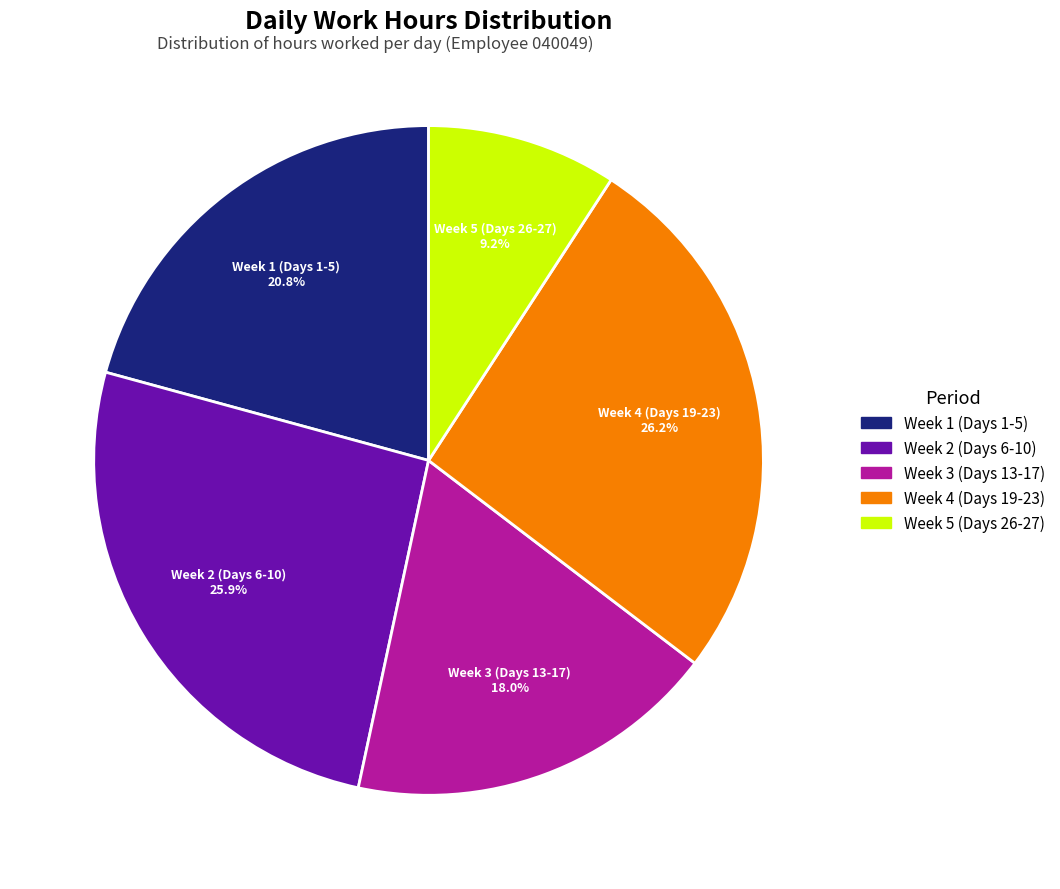

How much of the chart is everything except Week 2 (Days 6-10)?

74.1%